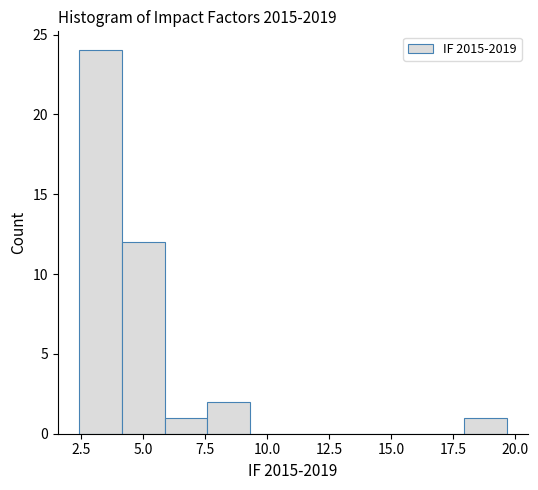

Read against the x-axis, roughly where is the centre of the tallest bar?

3.5